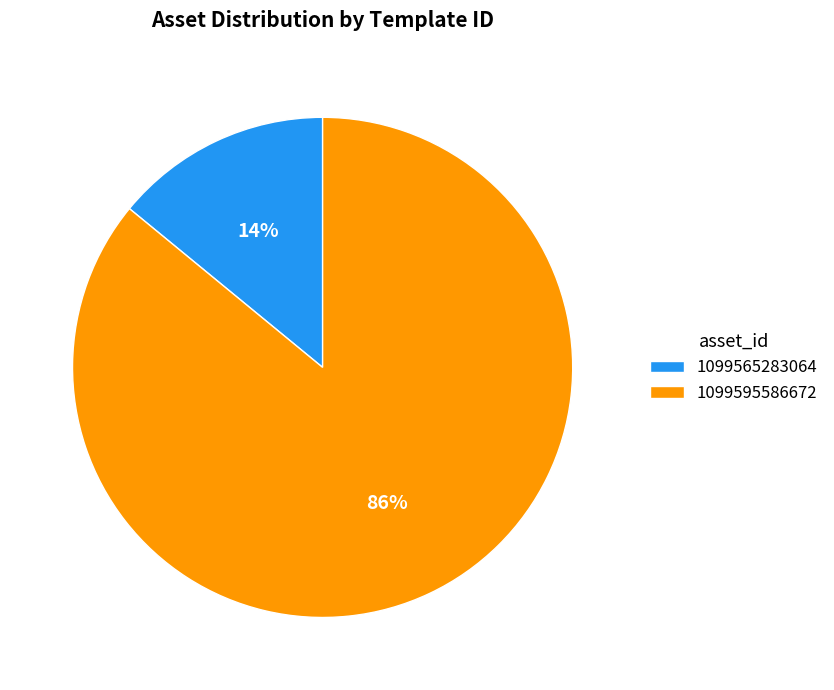

What is the majority slice?

1099595586672